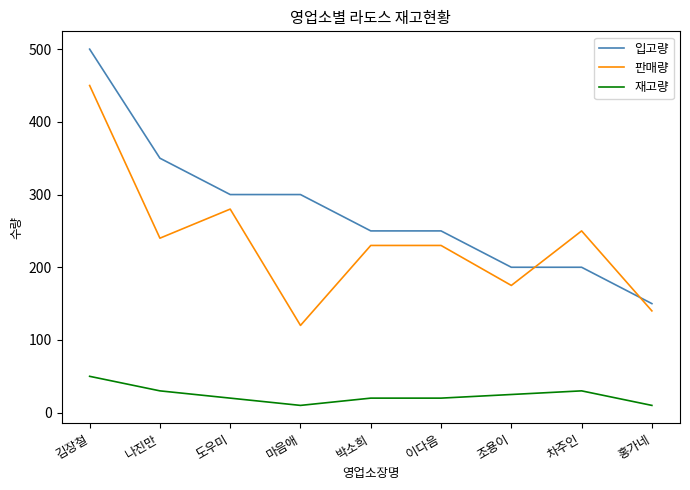

What is the difference between the highest and lowest values at 나진만?

320